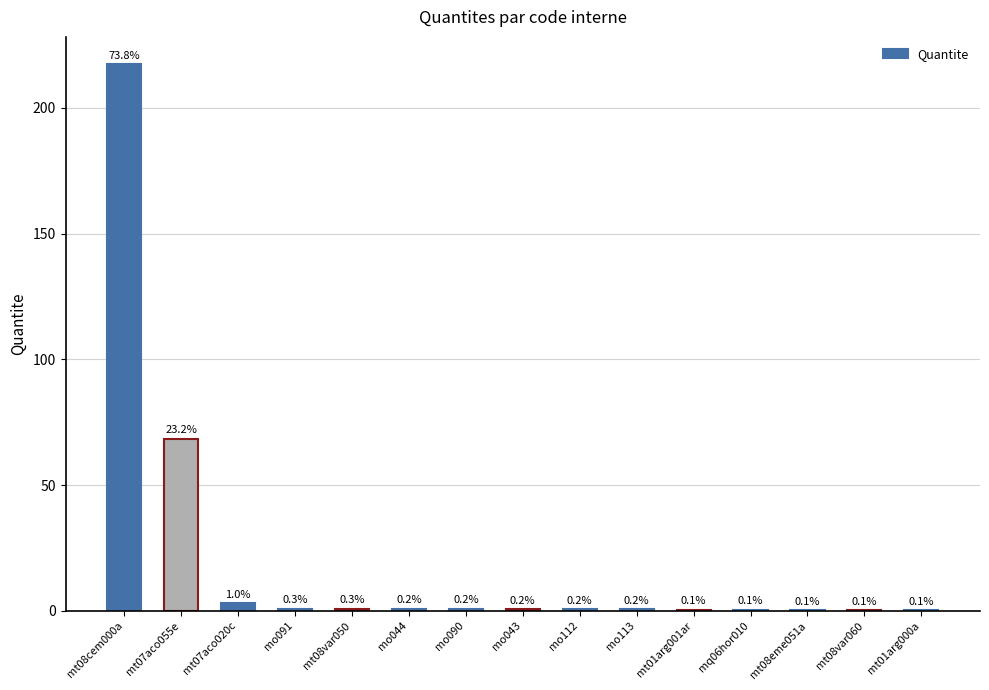

At which category does the chart reach its minimum across all series?

mt01arg000a